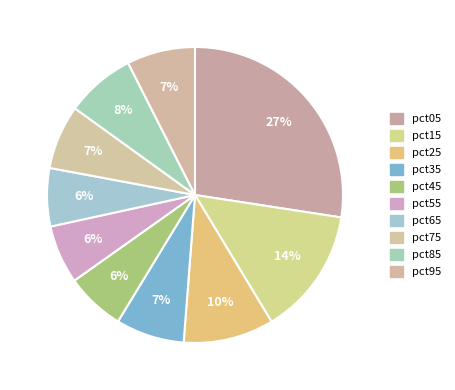

How many segments does this pie chart have?

10